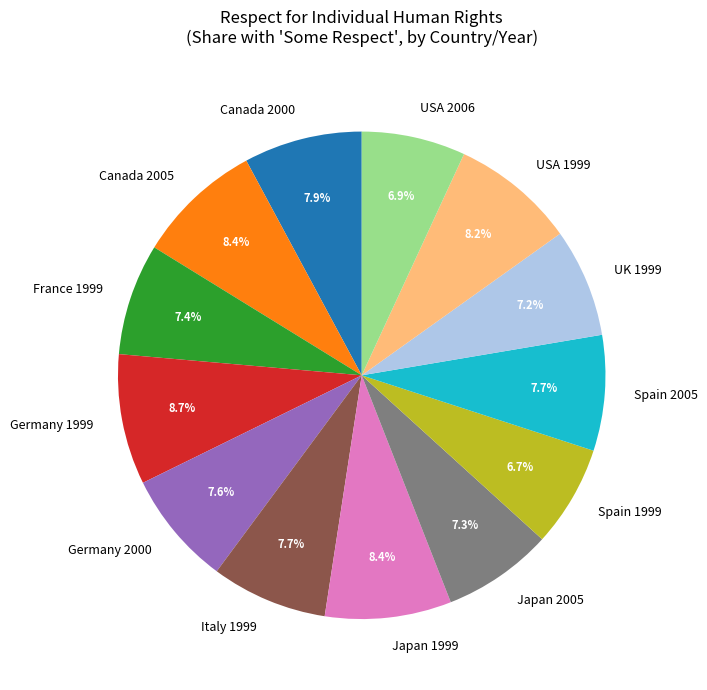

How much of the chart is everything except Italy 1999?

92.3%